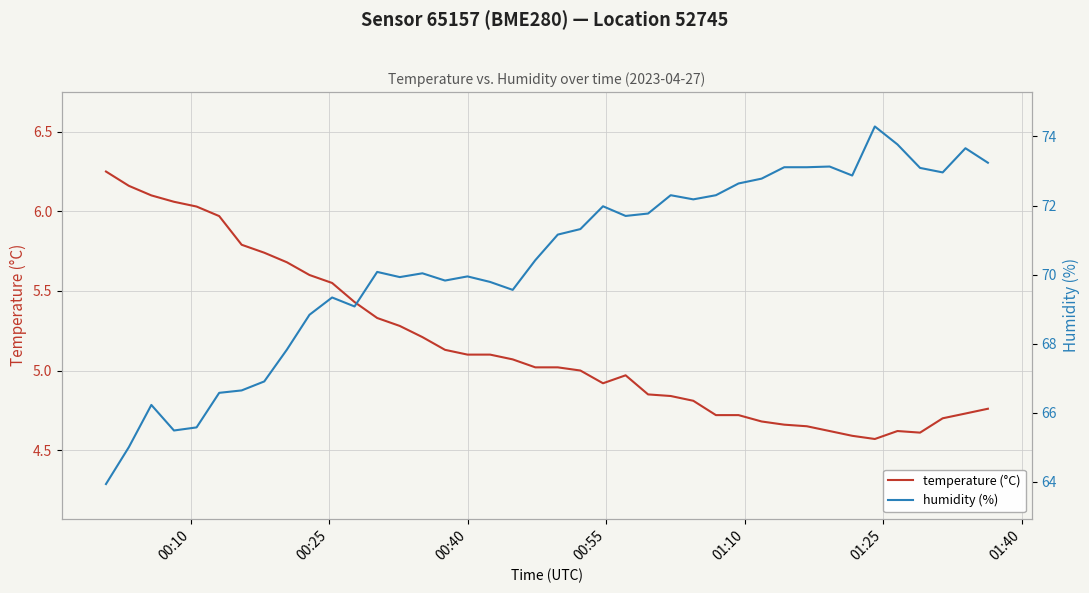

List the series in order of their overall mean, lowest first.

temperature (°C), humidity (%)